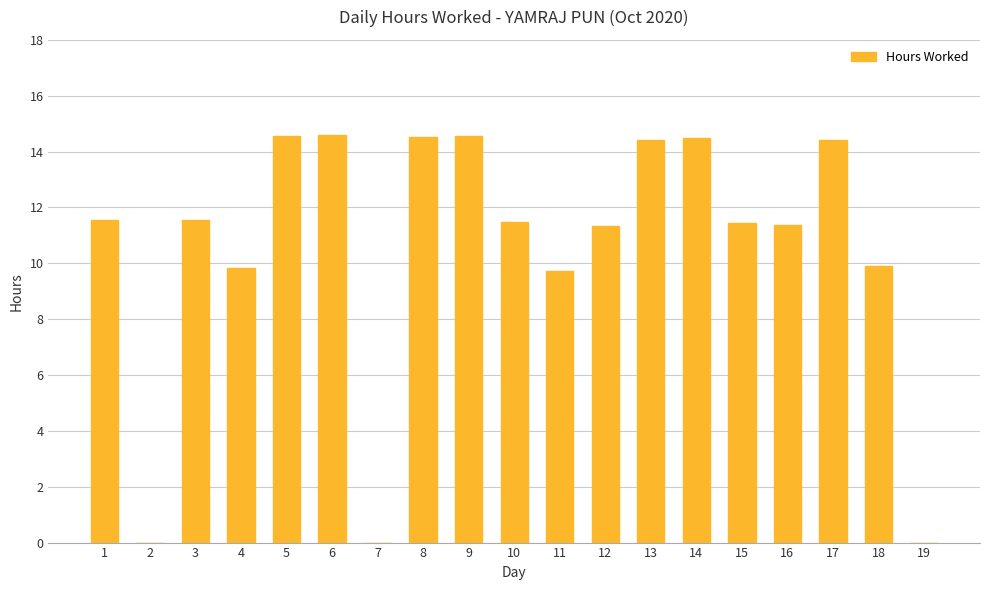

What is the sum of the values at 8 and 14?

29.0